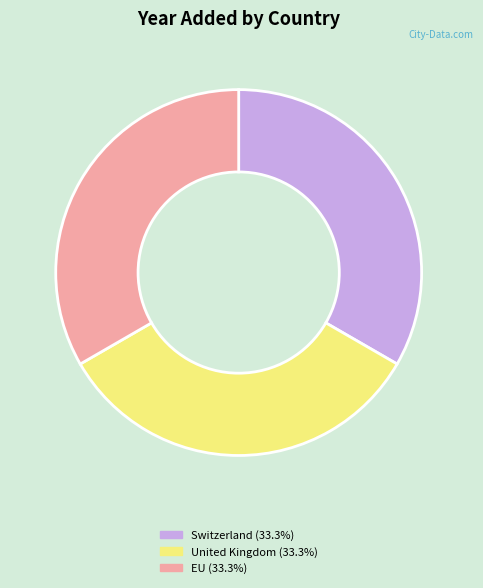

Does Switzerland account for over 50% of the chart?

No